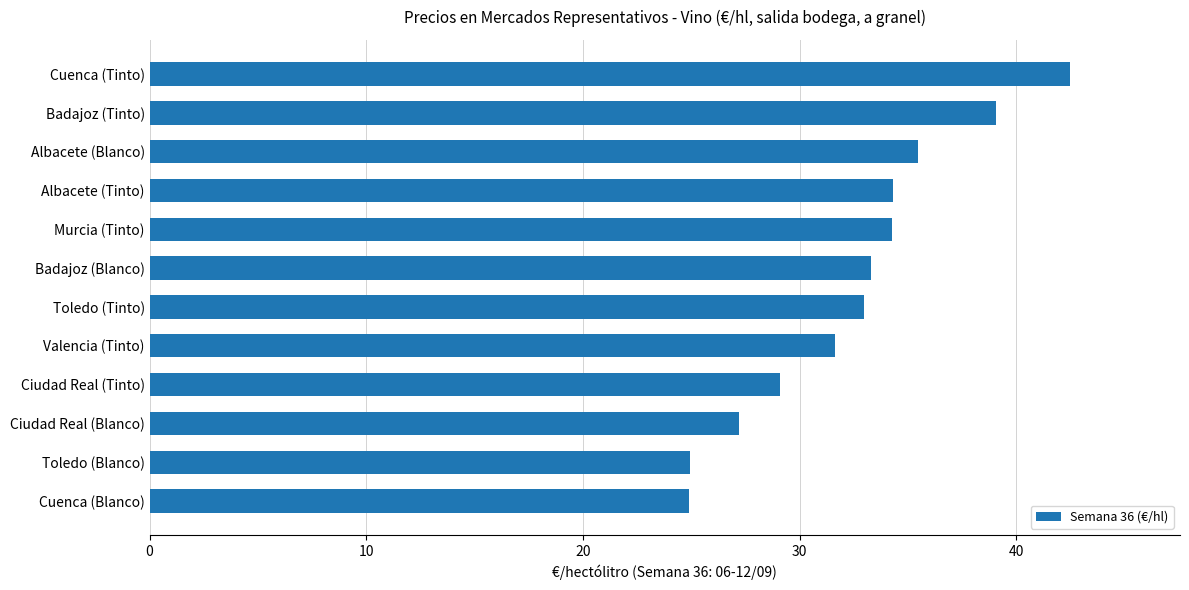

The chart shows a value of 34.3 at Albacete (Tinto). True or false?

True